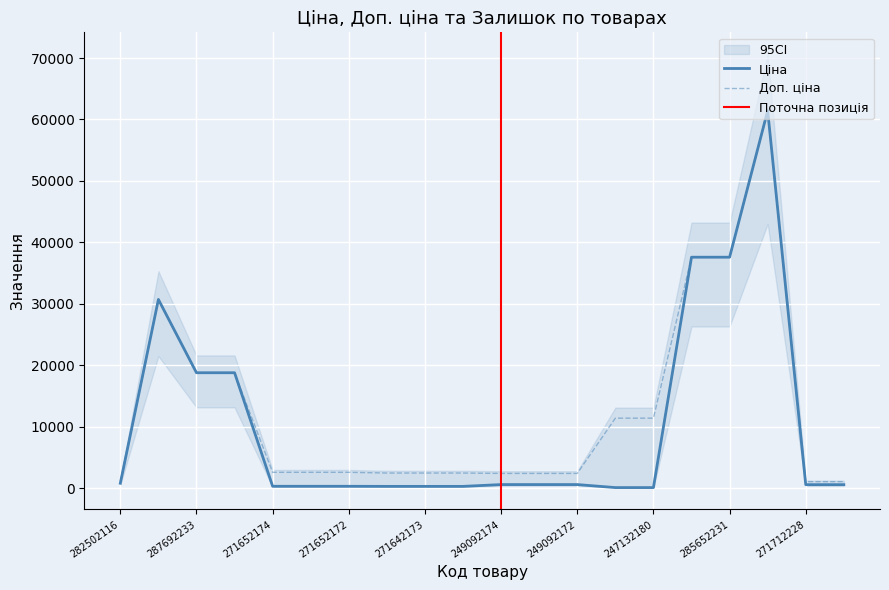

How many data points in Доп. ціна are above 2598?

11